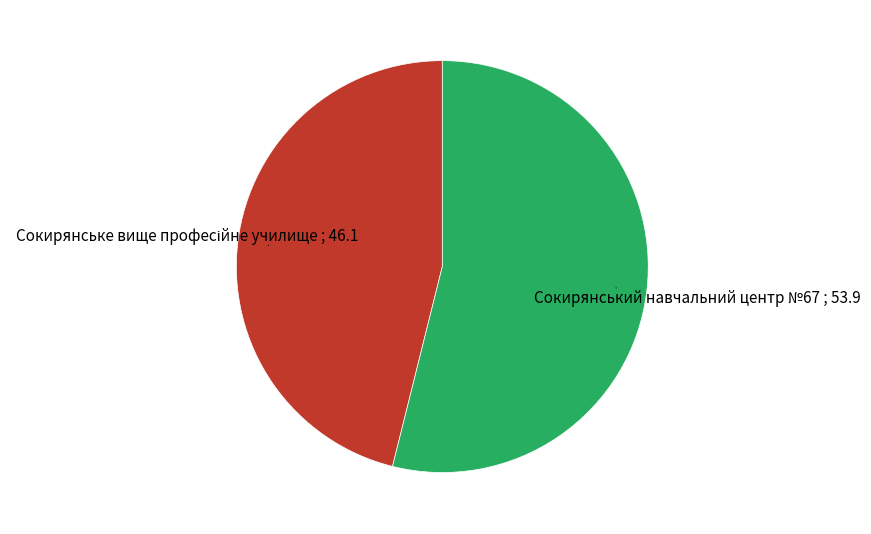

To the nearest percent, what is the average slice percentage?

50%